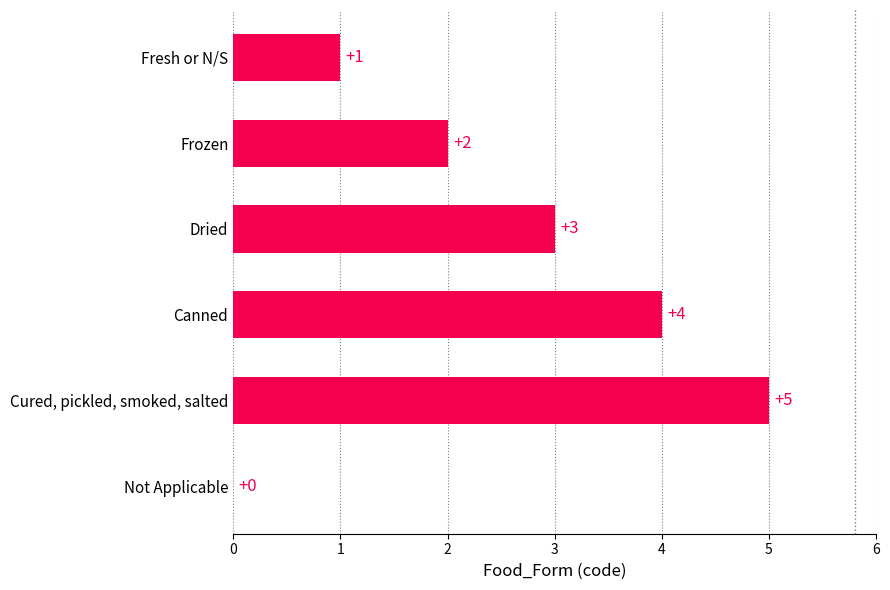

Reading top to bottom, what are all the values shown in this chart?

Fresh or N/S=1	Frozen=2	Dried=3	Canned=4	Cured, pickled, smoked, salted=5	Not Applicable=0